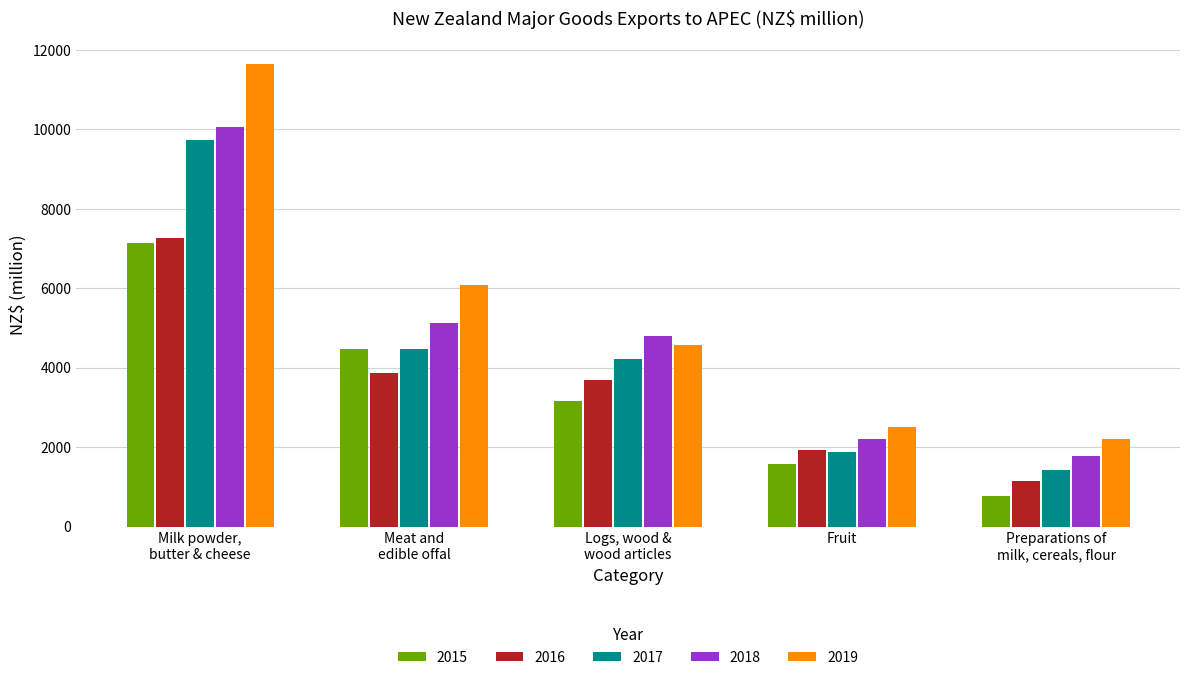

How many bars are there in each group?

5